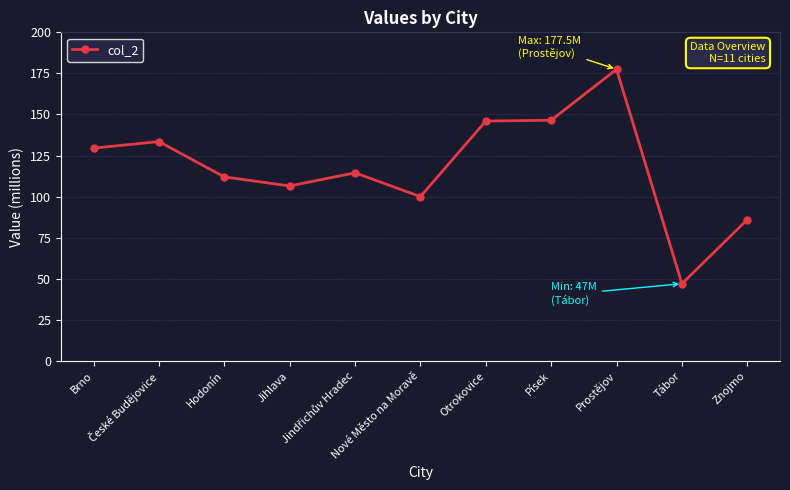

True or false: there are more than 1 points higher than both neighbors.

True